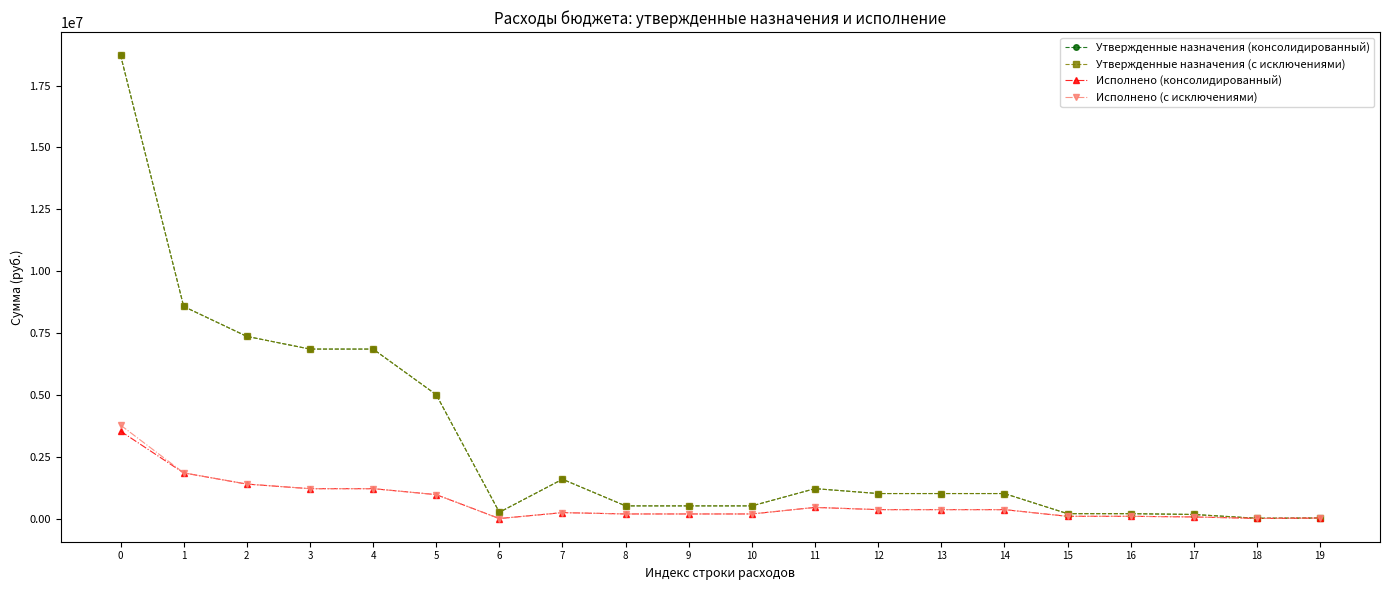

Is it true that Исполнено (с исключениями) equals 360379.4 at 13?

True